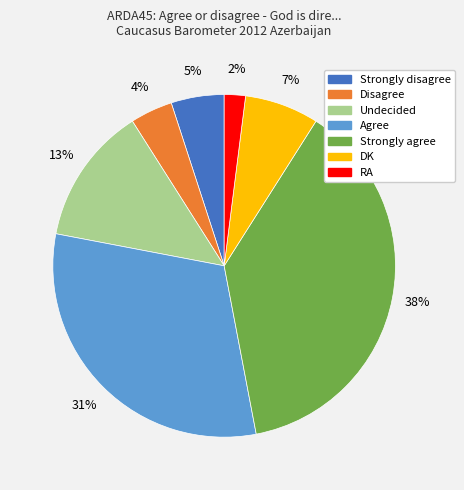

What percentage is the Disagree slice, to the nearest percent?

4%